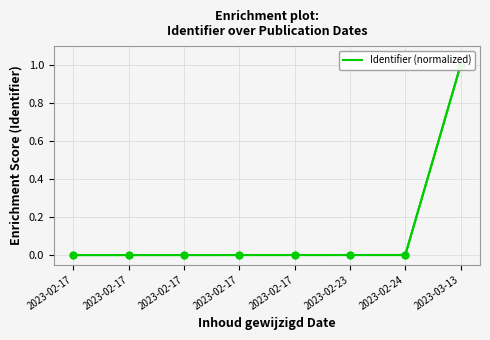

The chart shows a value of 0.0 at 2023-02-17. True or false?

False